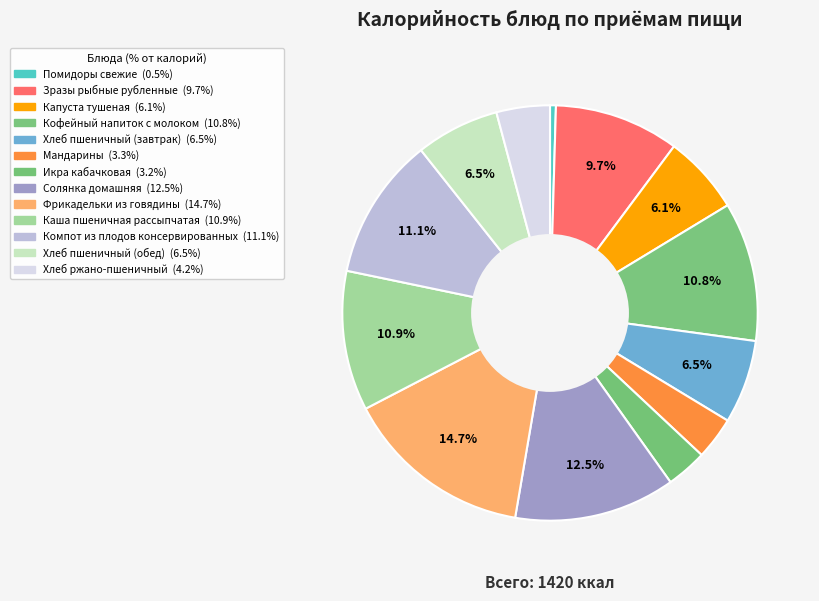

Does Хлеб пшеничный (завтрак) account for over 50% of the chart?

No